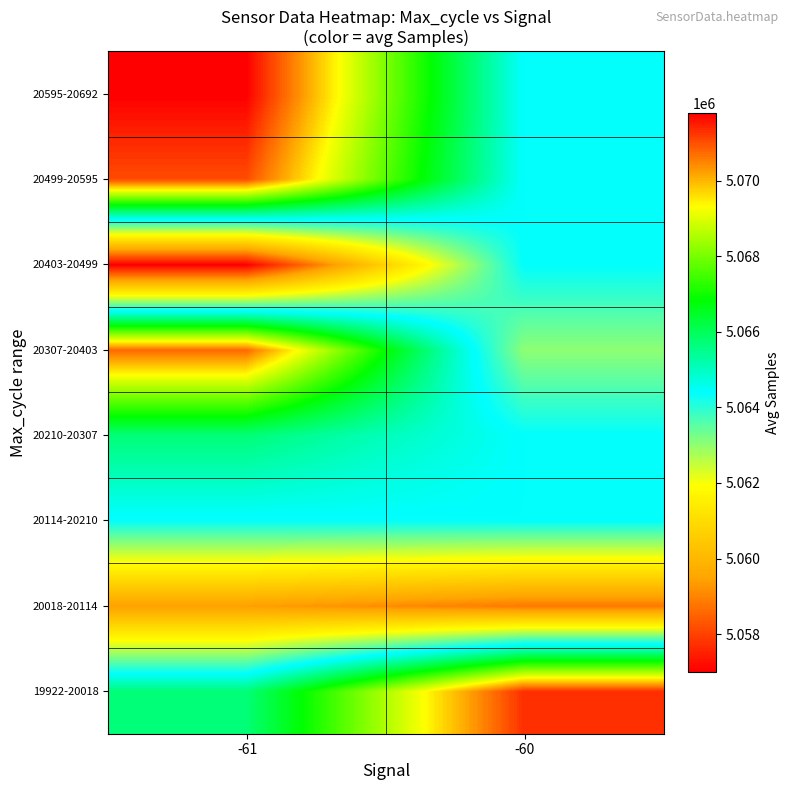

How many data points does each series have?

2